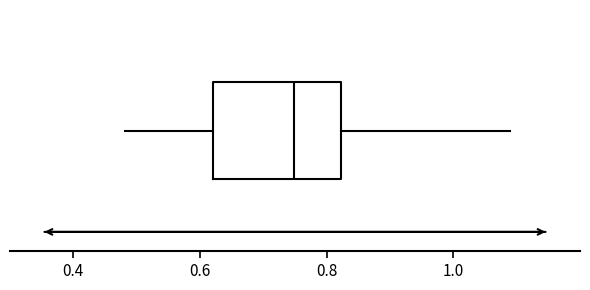

Read this box plot against the x-axis: the position of the median line, the range covered by the box, and the ends of both whiskers. The values are not printed on the chart, so give them approximately, as read against the axis.

median 0.74, box 0.62 to 0.82, whiskers 0.48 to 1.08